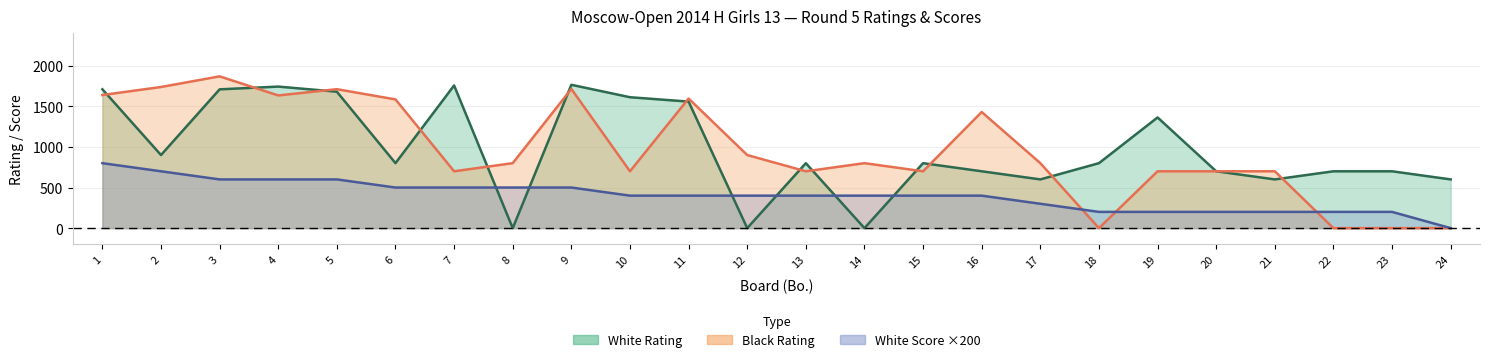

The value of Black Rating at 10 is 700. True or false?

True